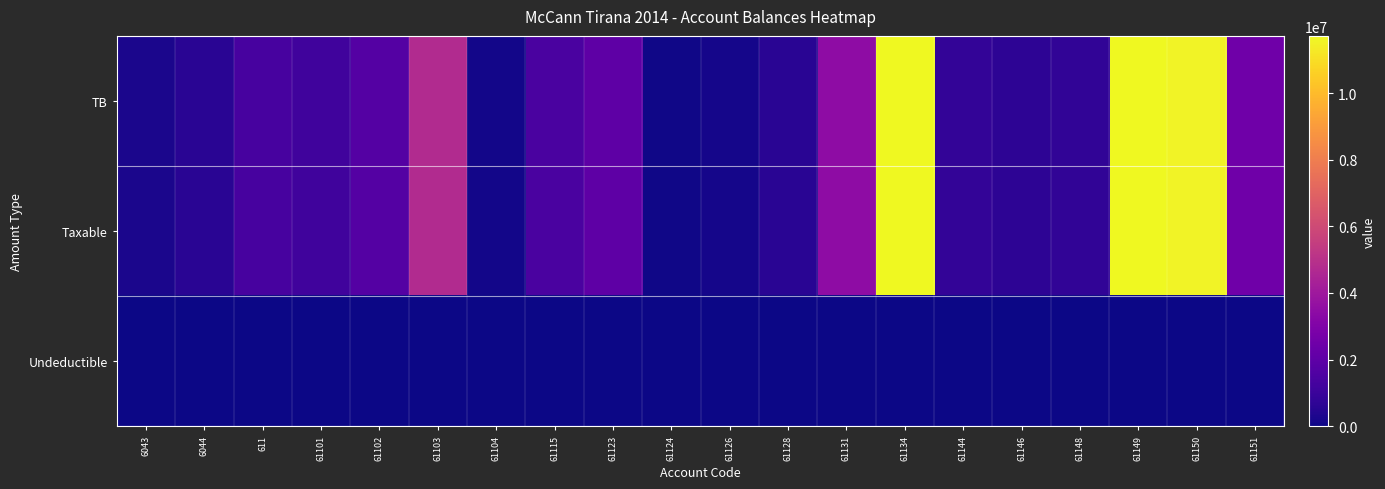

At how many categories does at least one series exceed 10160670?

3